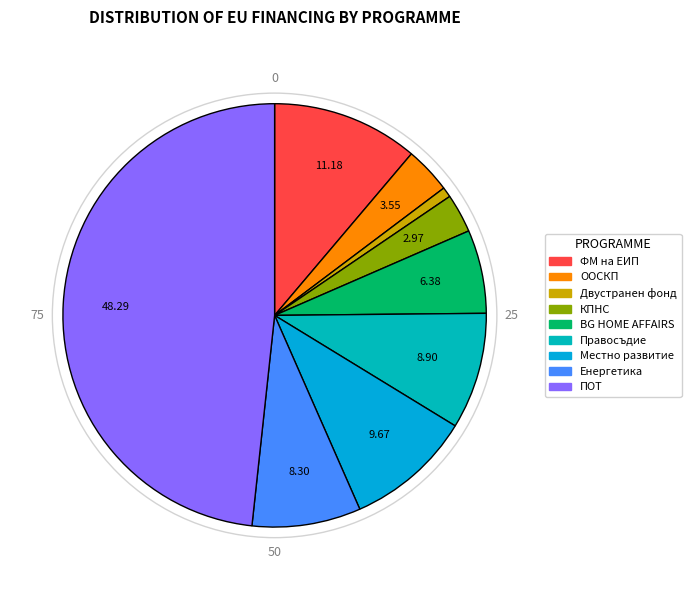

Combined, what portion of the pie is Двустранен фонд and Правосъдие?

9.7%